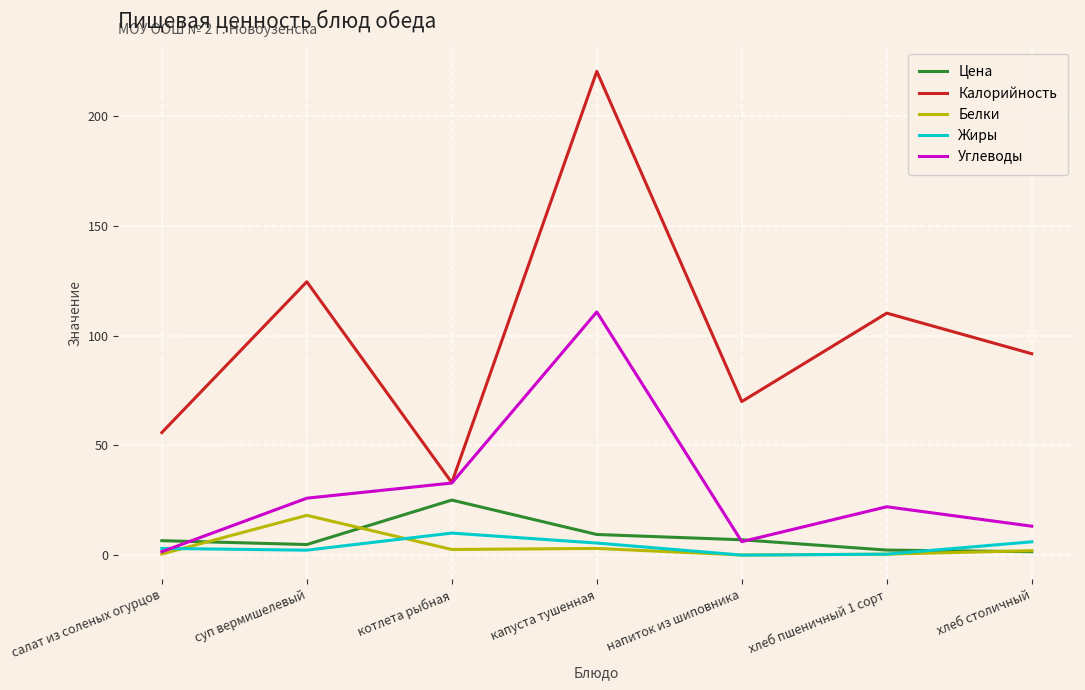

What is the sum of the Белки values at хлеб столичный and салат из соленых огурцов?

2.6